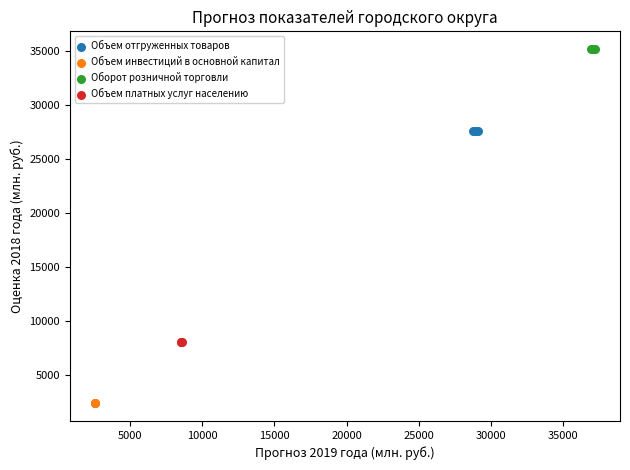

What are all the series names shown in the legend?

Объем отгруженных товаров, Объем инвестиций в основной капитал, Оборот розничной торговли, Объем платных услуг населению